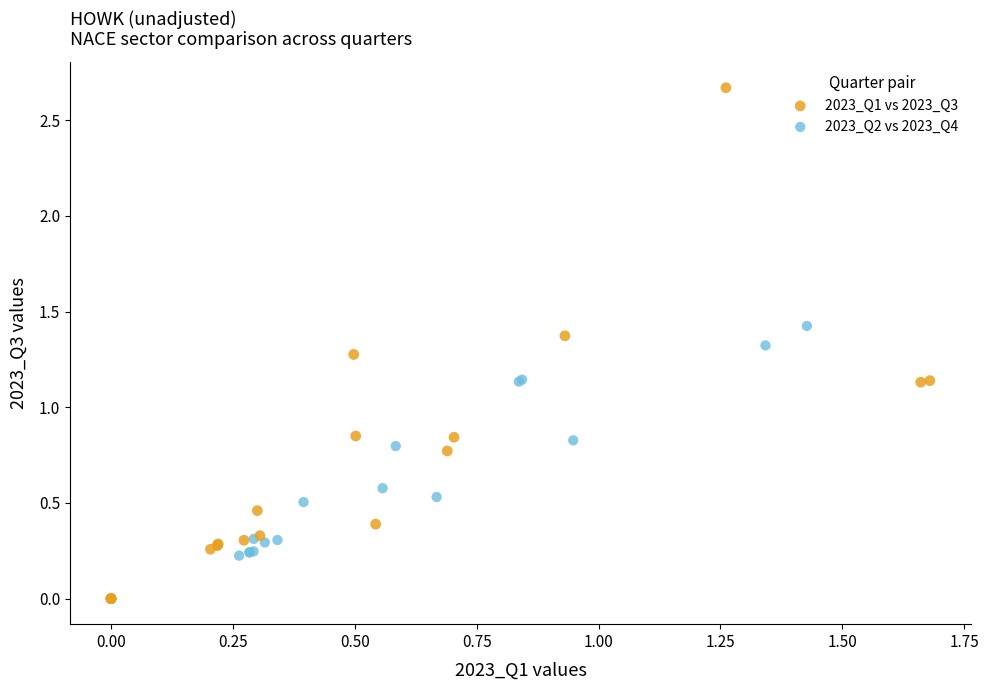

Which series reaches the maximum Y coordinate?

2023_Q1 vs 2023_Q3